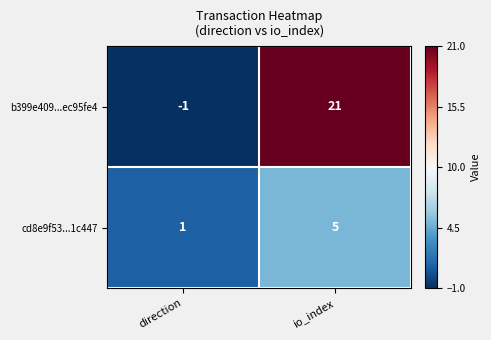

Count the number of categories in the chart.

2